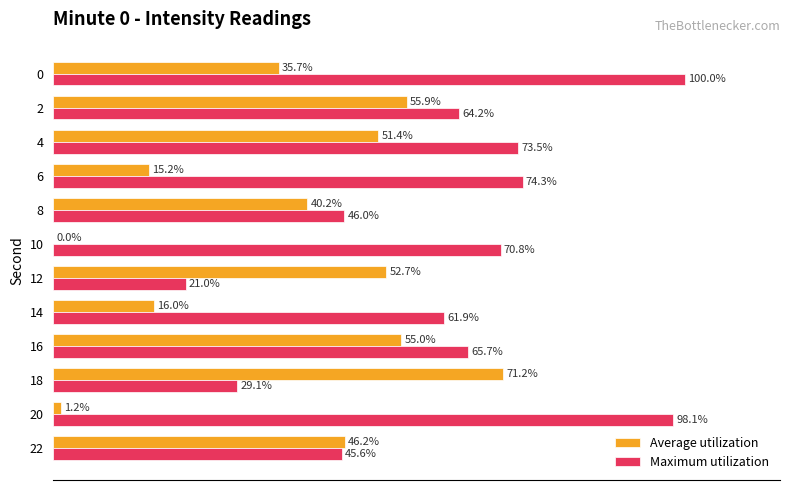

Between 4 and 18, which series saw the biggest shift?

Maximum utilization